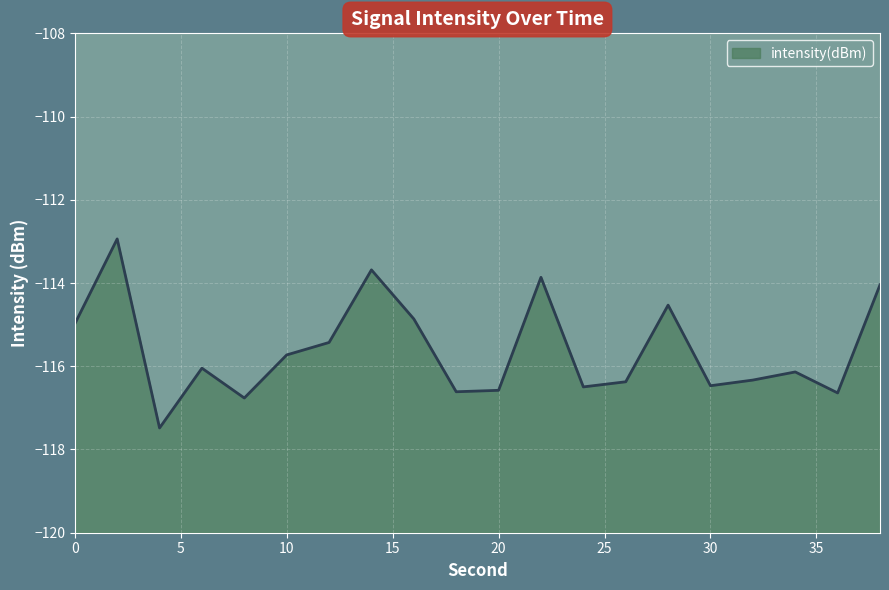

Between 36 and 32, which is larger?

32